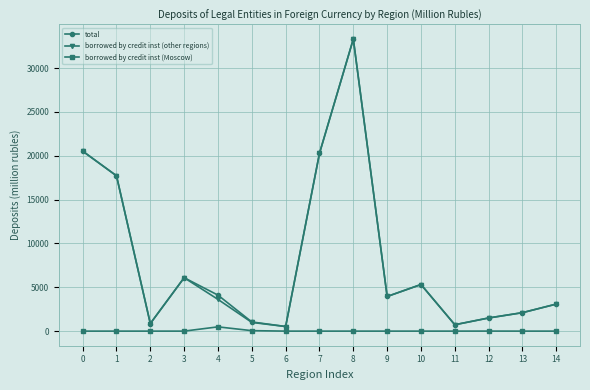

What is the difference between the maximum and minimum values in the borrowed by credit inst (other regions) series?

32785